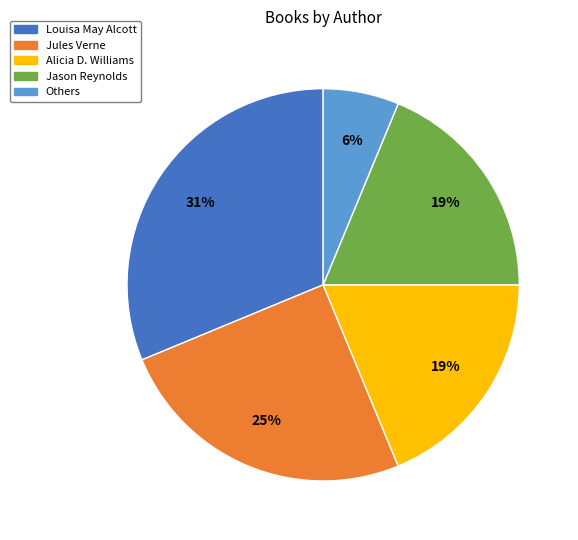

How many segments does this pie chart have?

5